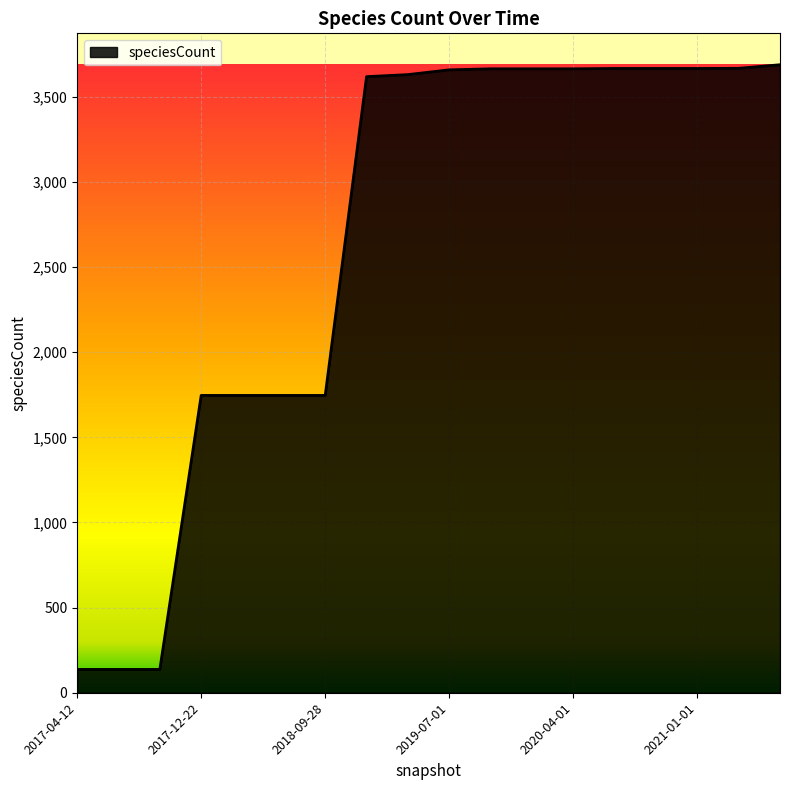

What is the maximum value shown in the chart?

3688